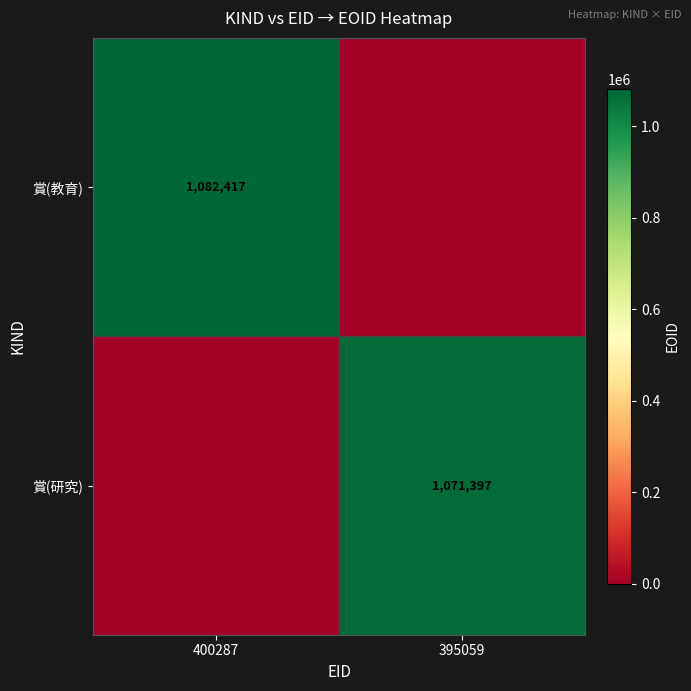

Which category has the highest value across all series?

400287